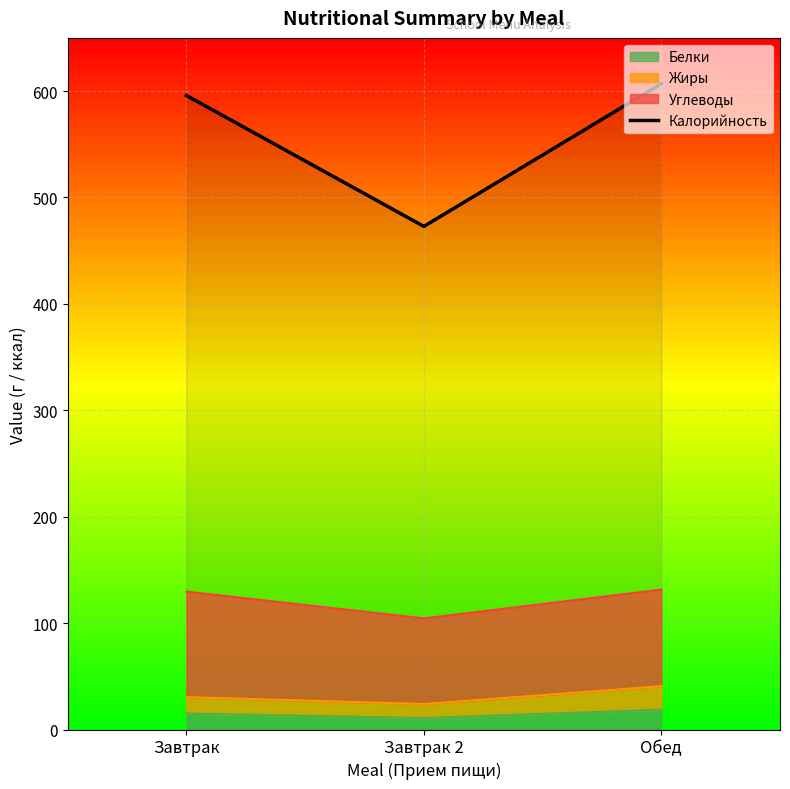

Rank the categories by value from lowest to highest.

Завтрак 2, Завтрак, Обед